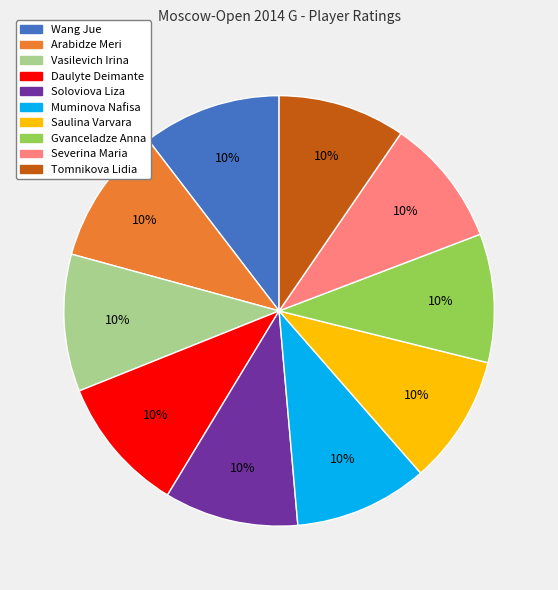

Does any single category account for the majority?

No